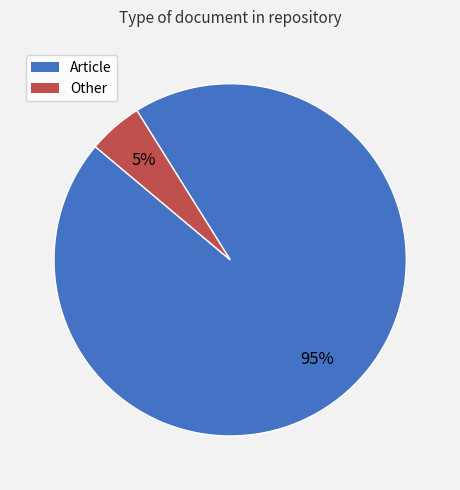

To the nearest percent, what is the average slice percentage?

50%